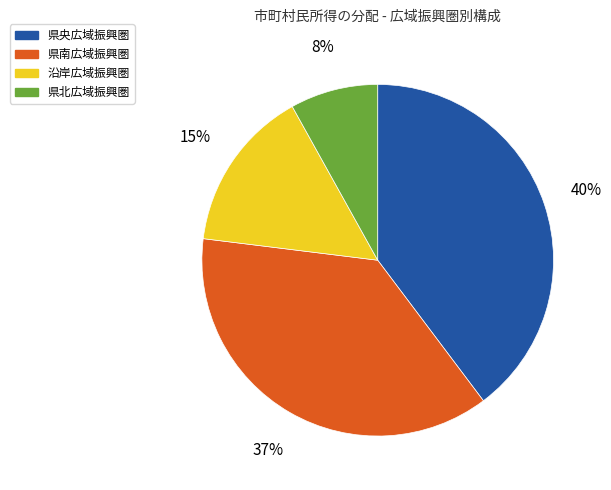

Rank the categories by value from lowest to highest.

県北広域振興圏, 沿岸広域振興圏, 県南広域振興圏, 県央広域振興圏